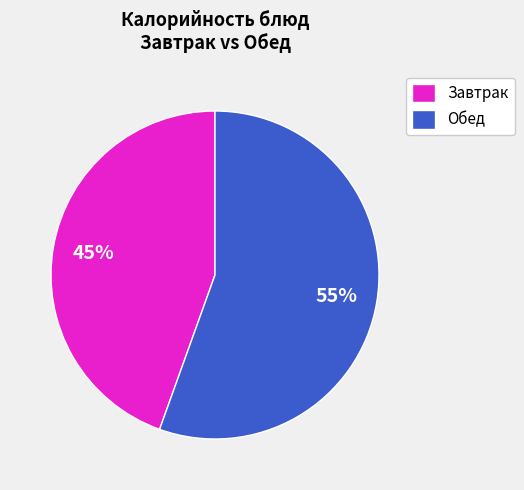

What is the largest slice in the pie chart?

Обед